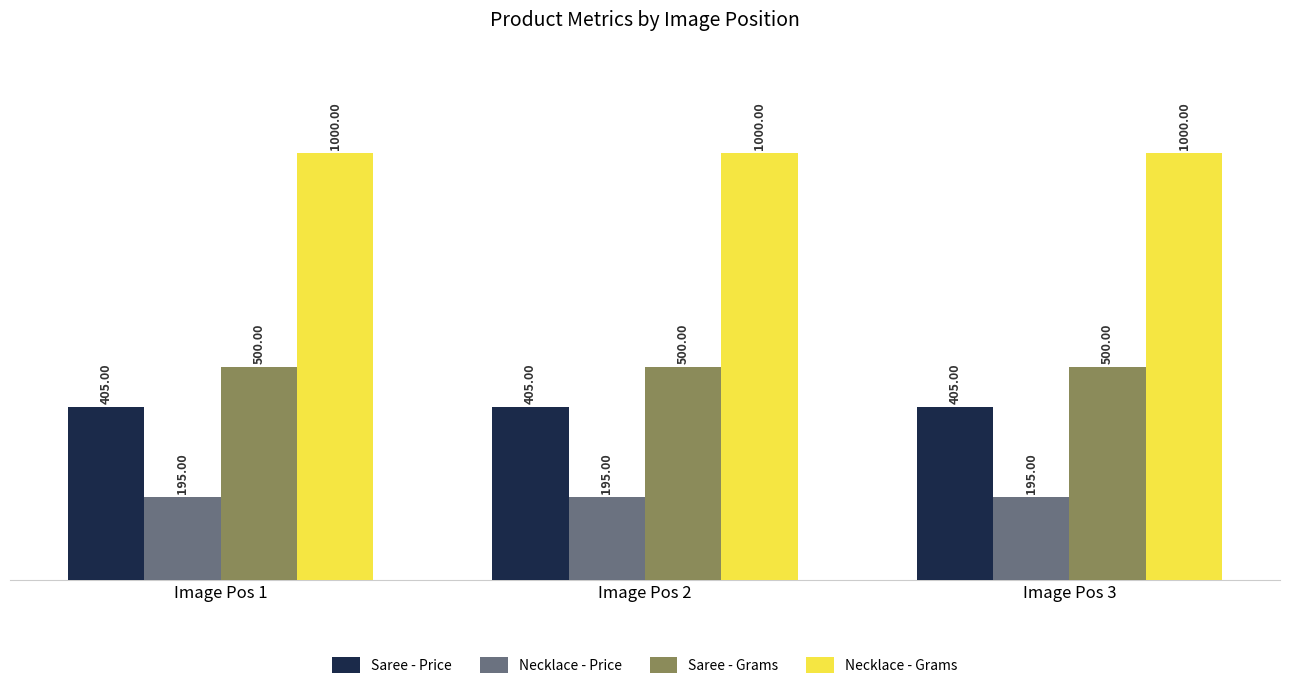

What is the difference between the highest and lowest values at Image Pos 1?

805